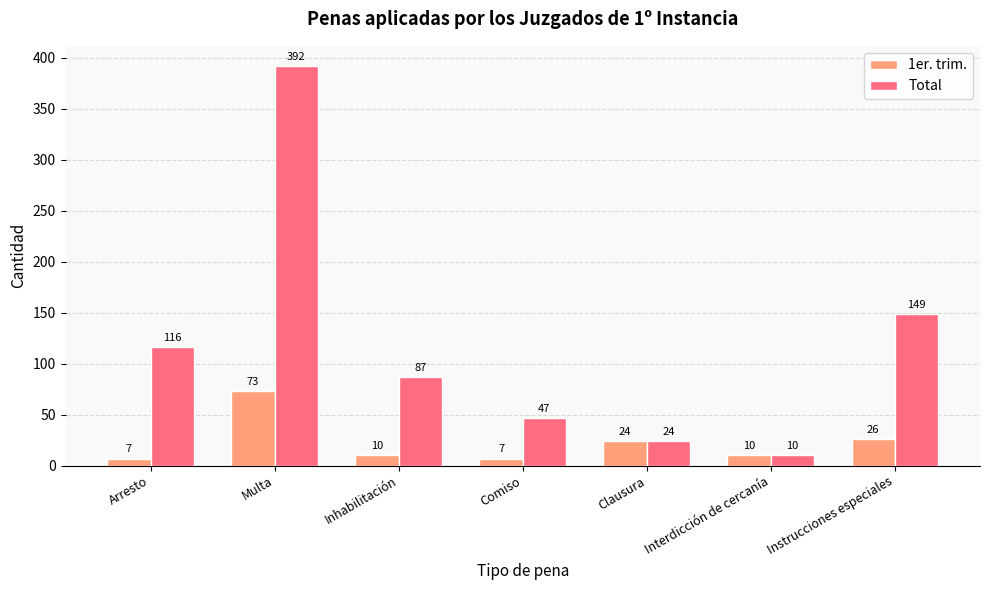

At Multa, list the series in order from smallest to largest.

1er. trim., Total